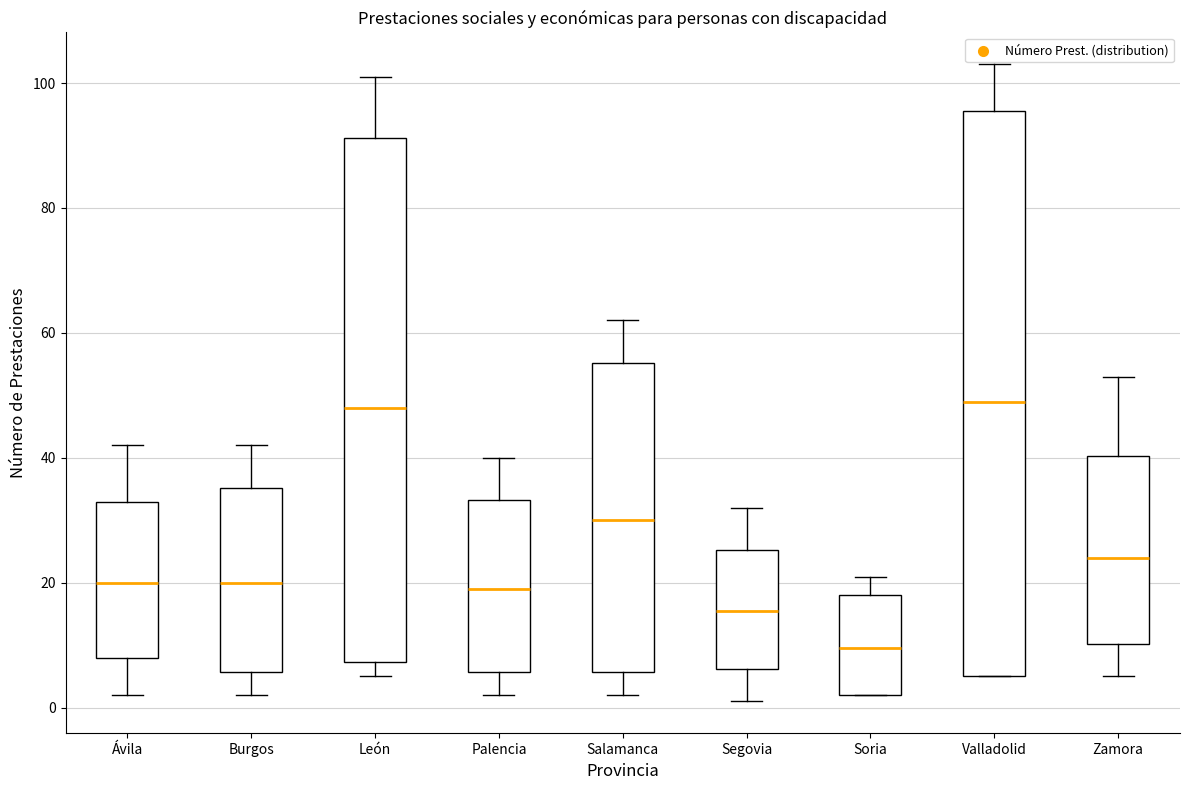

Reading left to right, read every box against the y-axis: the position of its median line, the range the box covers, and the ends of its whiskers. The values are not printed on the chart, so give them approximately, as read against the axis.

Ávila: median 20, box 8 to 34, whiskers 2 to 42
Burgos: median 20, box 6 to 36, whiskers 2 to 42
León: median 48, box 8 to 92, whiskers 6 to 102
Palencia: median 20, box 6 to 34, whiskers 2 to 40
Salamanca: median 30, box 6 to 56, whiskers 2 to 62
Segovia: median 16, box 6 to 26, whiskers 2 to 32
Soria: median 10, box 2 to 18, whiskers 2 to 22
Valladolid: median 50, box 6 to 96, whiskers 6 to 104
Zamora: median 24, box 10 to 40, whiskers 6 to 54